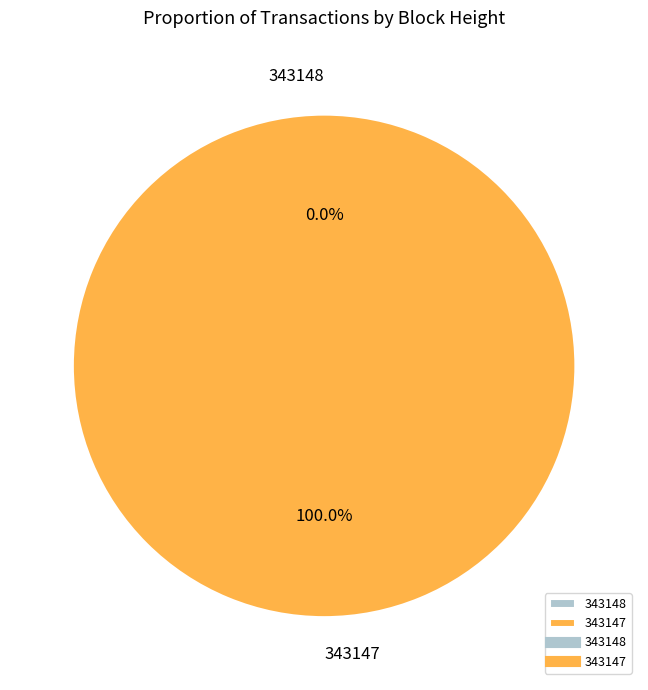

Is there any slice that represents more than half of the pie?

Yes